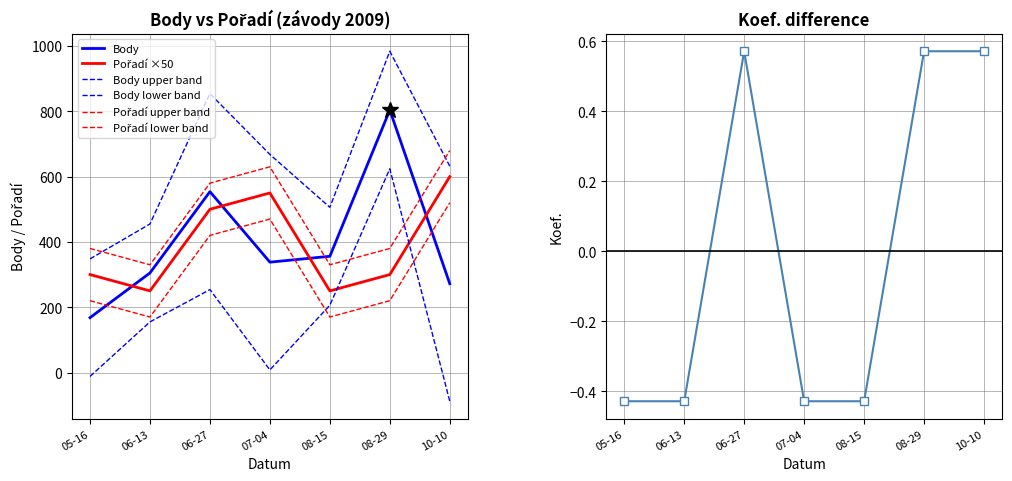

True or false: Pořadí and Koef. intersect in this chart.

False